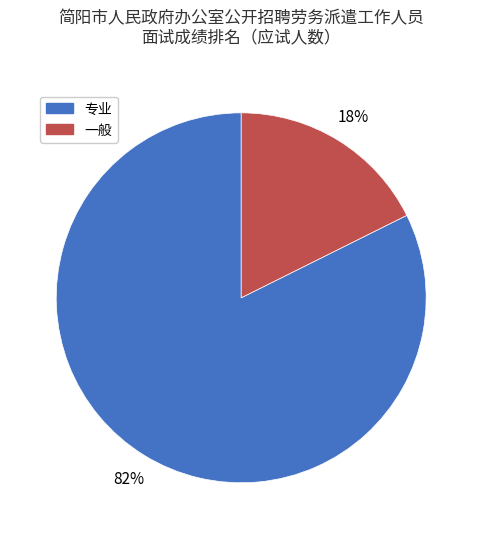

Which has a higher value, 一般 or 专业?

专业